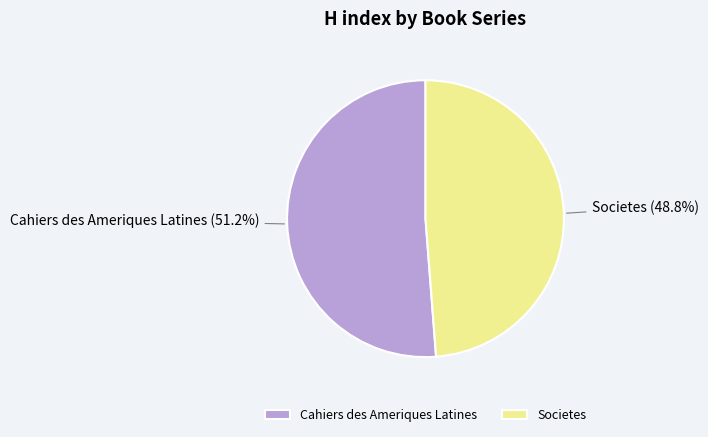

To the nearest percent, what is the average slice percentage?

50%